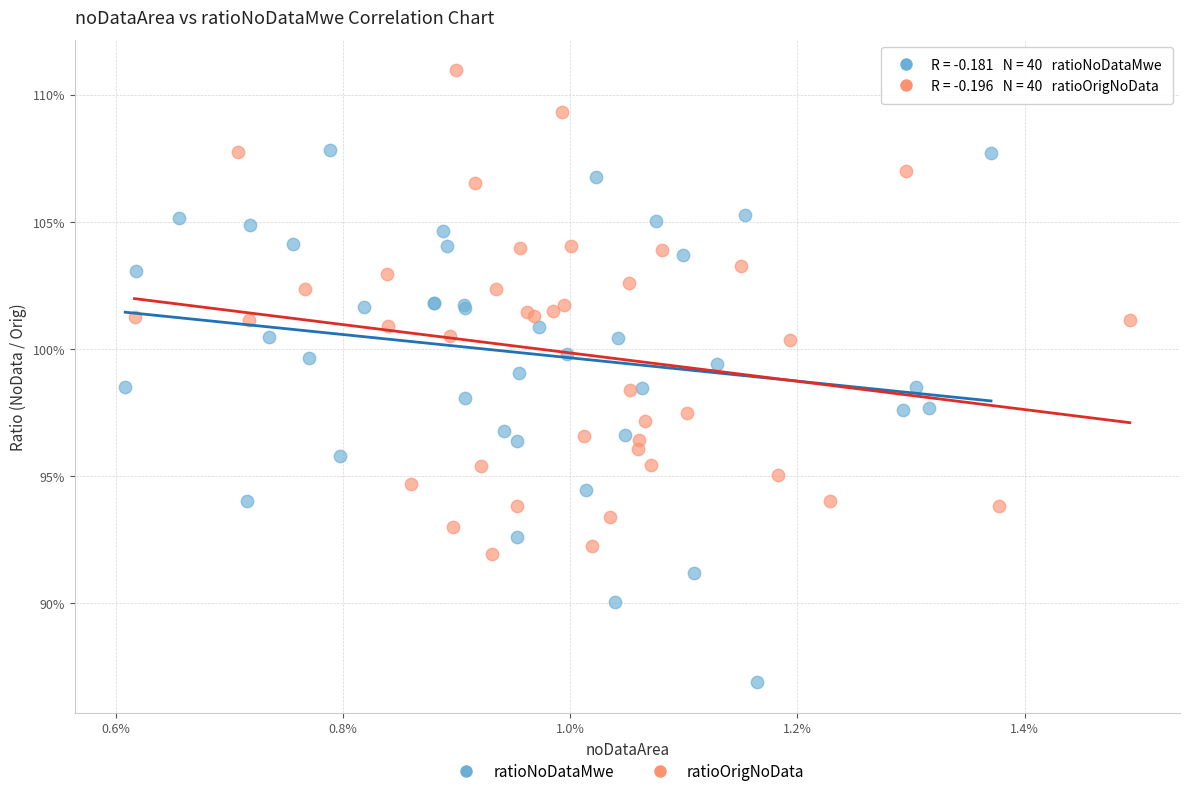

Which series has the widest spread of Y values?

ratioNoDataMwe